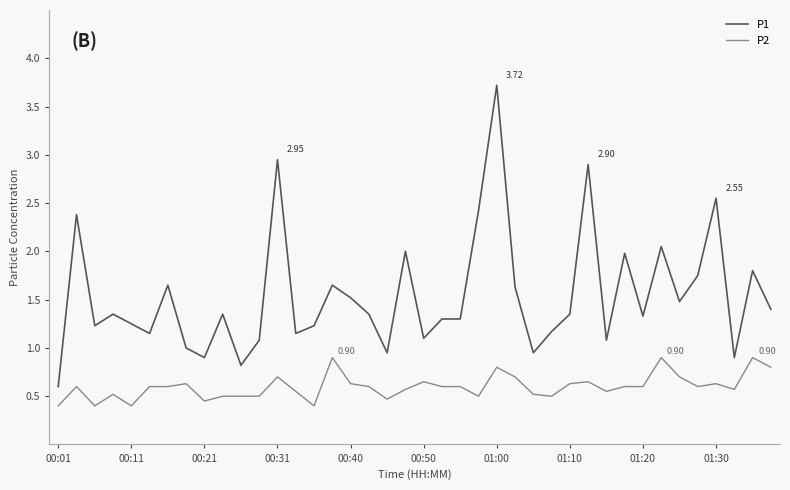

What is the difference between the maximum and minimum values in the P1 series?

3.1